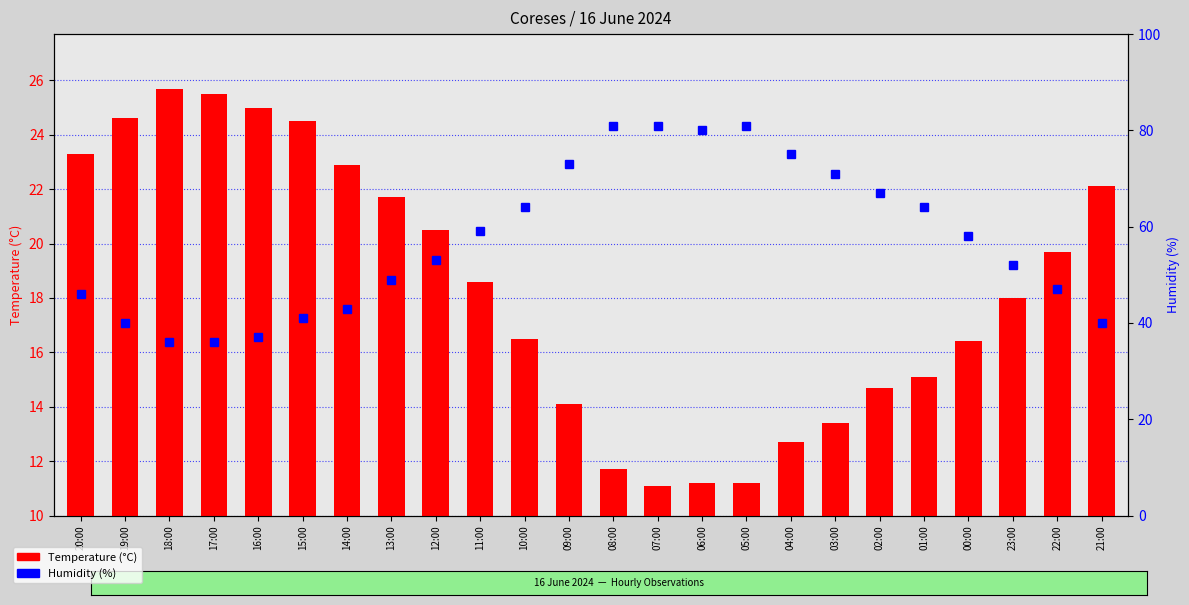

What is the difference between the maximum and minimum values in the Temperature (C) series?

14.6